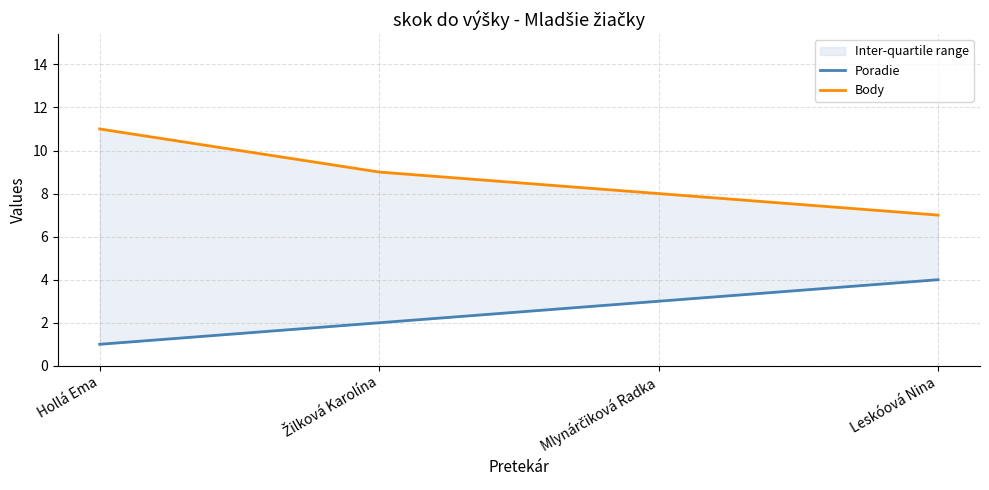

What is the sum of all Body values?

35